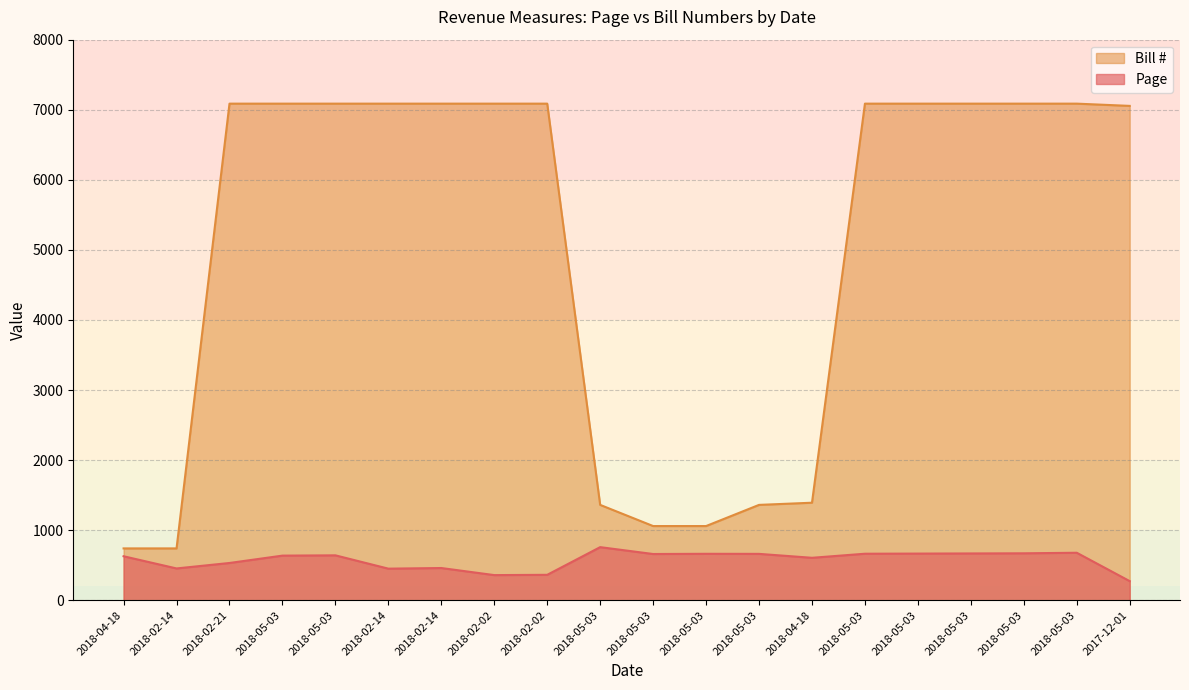

True or false: Page and Bill cross at least once.

False